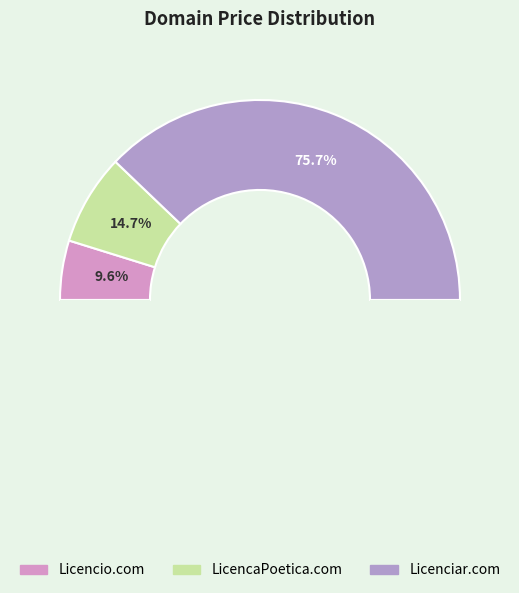

What percentage is the LicencaPoetica.com slice, to the nearest percent?

15%